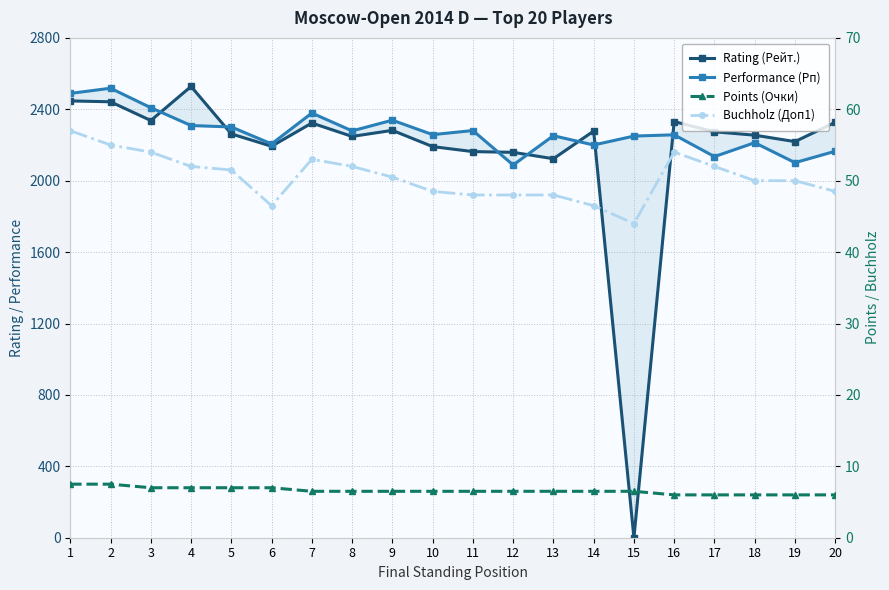

Rank the series at 8 from highest to lowest value.

Performance (Рп), Rating (Рейт.), Buchholz (Доп1), Points (Очки)